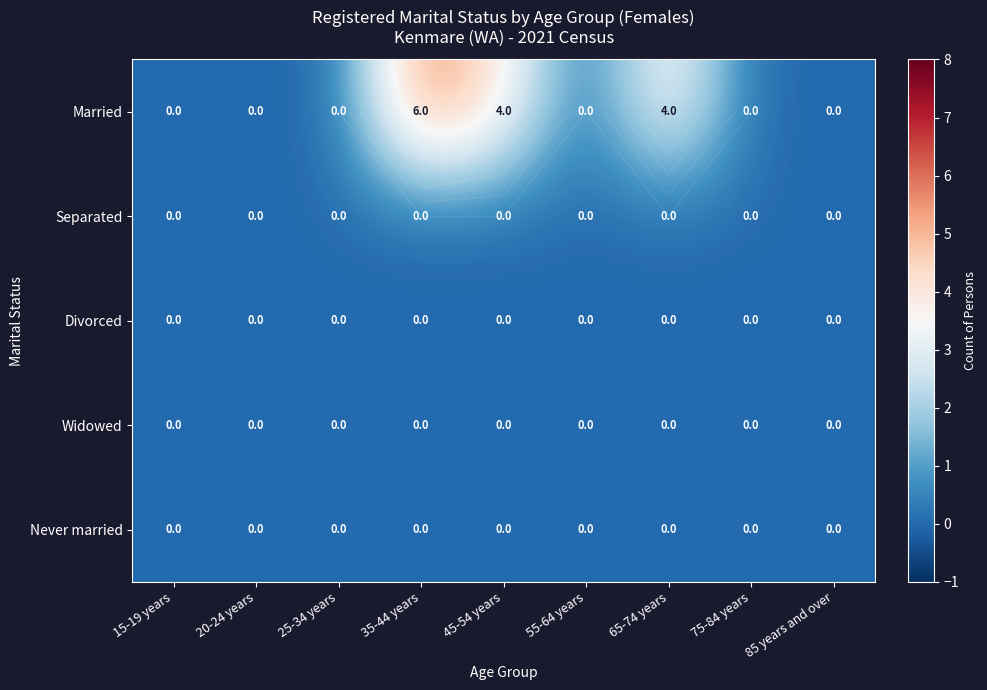

Which series changed the most between 45-54 years and 85 years and over?

Married